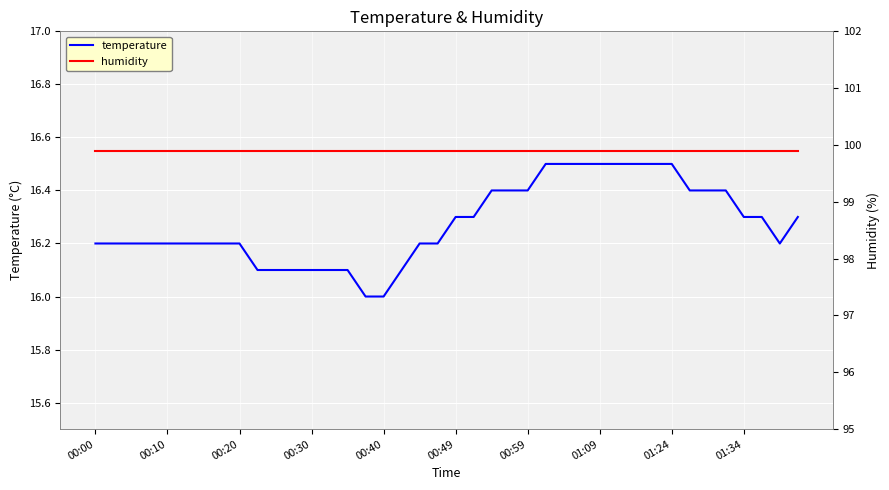

True or false: temperature and humidity intersect in this chart.

False